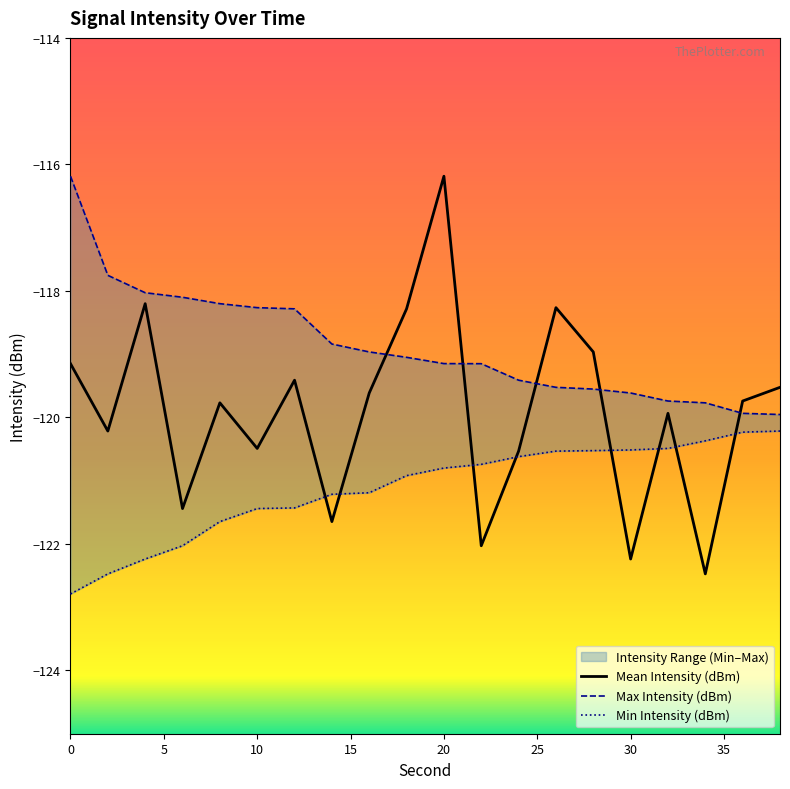

Which series has the largest total across all categories?

Max Intensity (dBm)